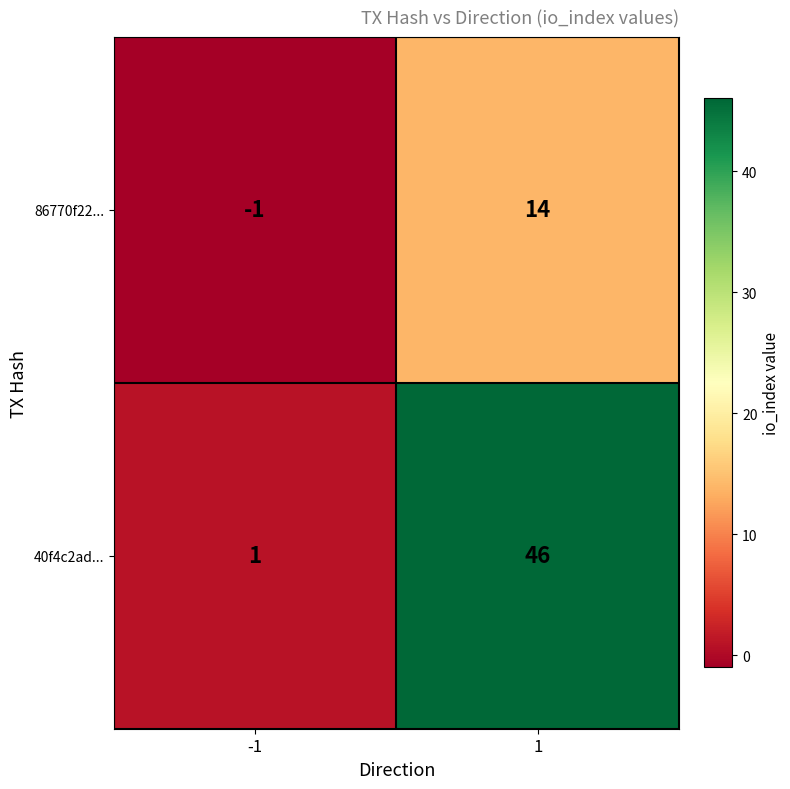

Is the value of 86770f22... at 1 greater than the value of 40f4c2ad... at -1?

Yes